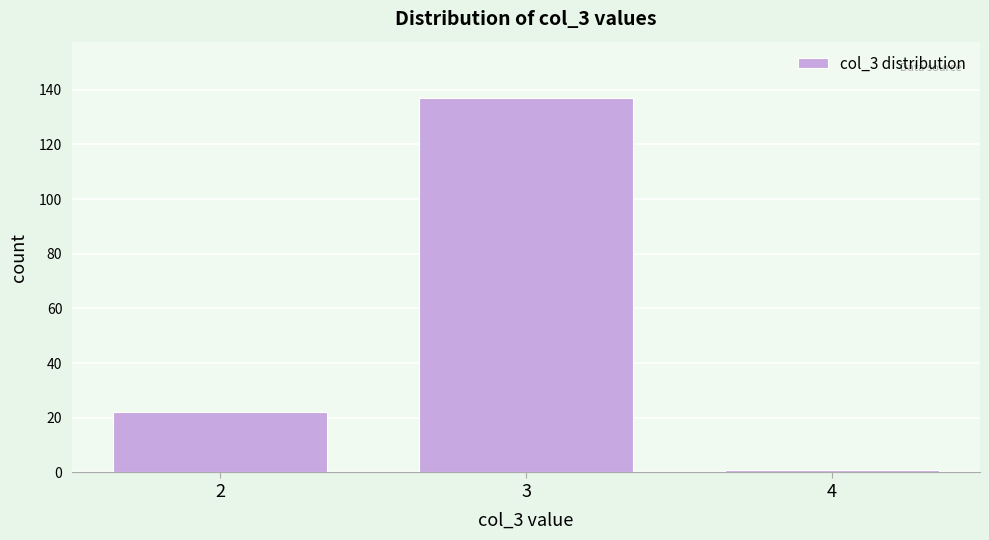

What is the height of the bar covering 2.5 to 3.5 on the x-axis? The values are not printed on the chart, so give them approximately, as read against the axis.

138